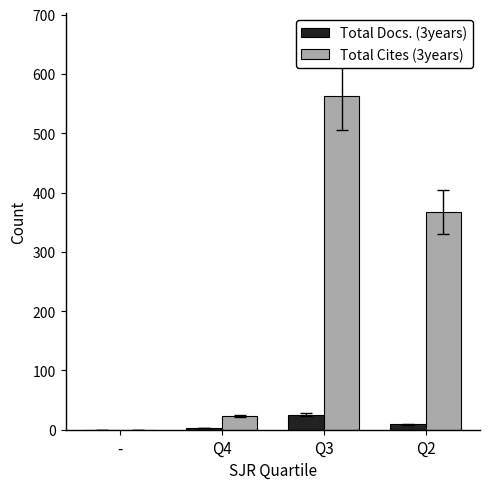

Is the value of Total Cites (3years) at Q2 greater than the value of Total Docs. (3years) at -?

Yes